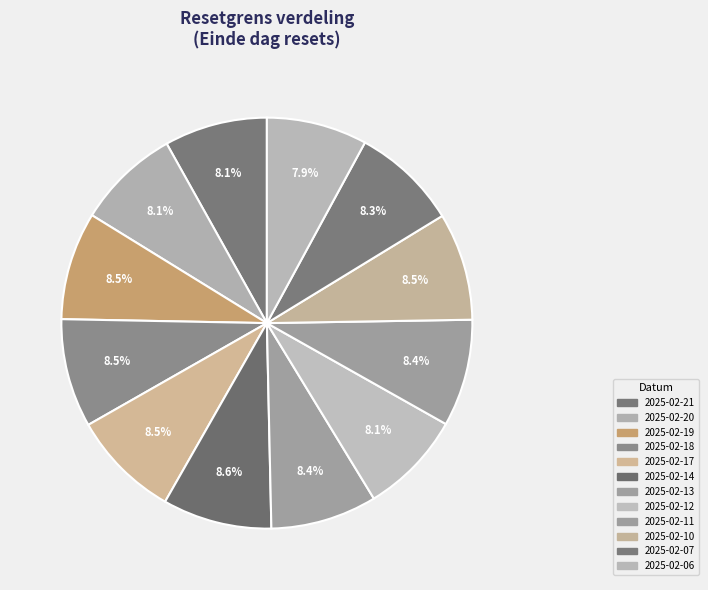

How many segments does this pie chart have?

12